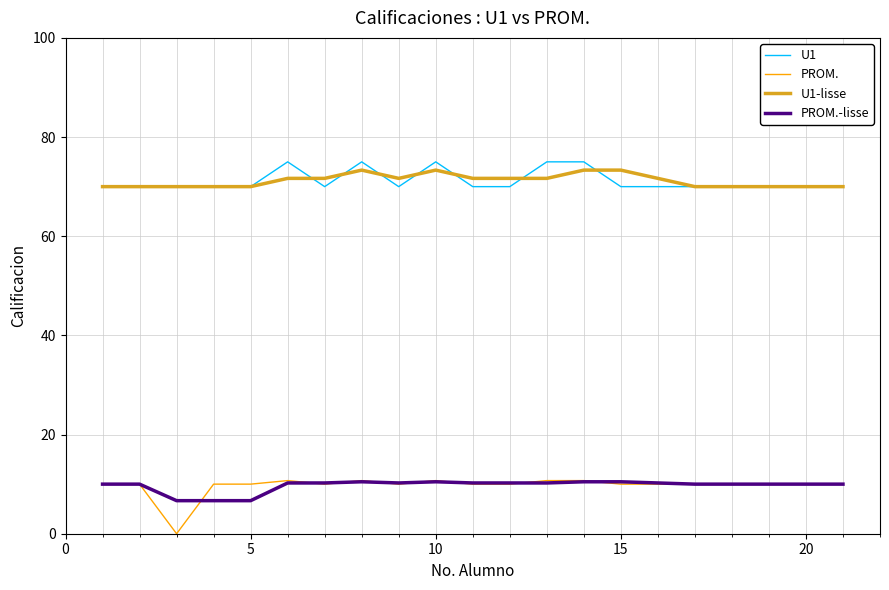

True or false: U1-lisse and PROM. intersect in this chart.

False